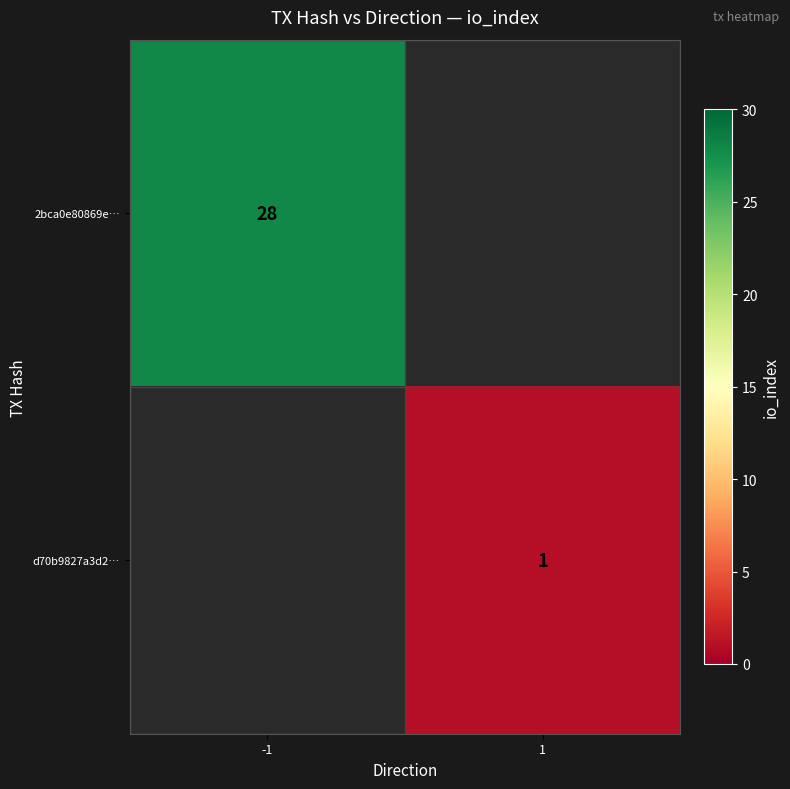

The d70b9827a3d2… series shows 2 at 1. True or false?

False